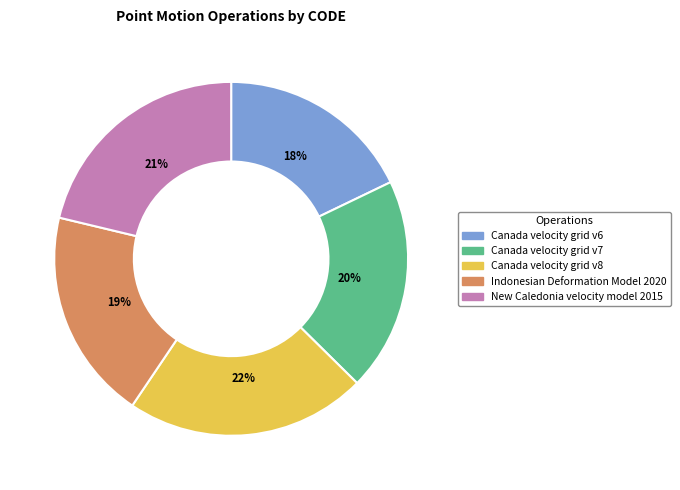

To the nearest percent, what is the difference between the largest and smallest slice percentages?

4%